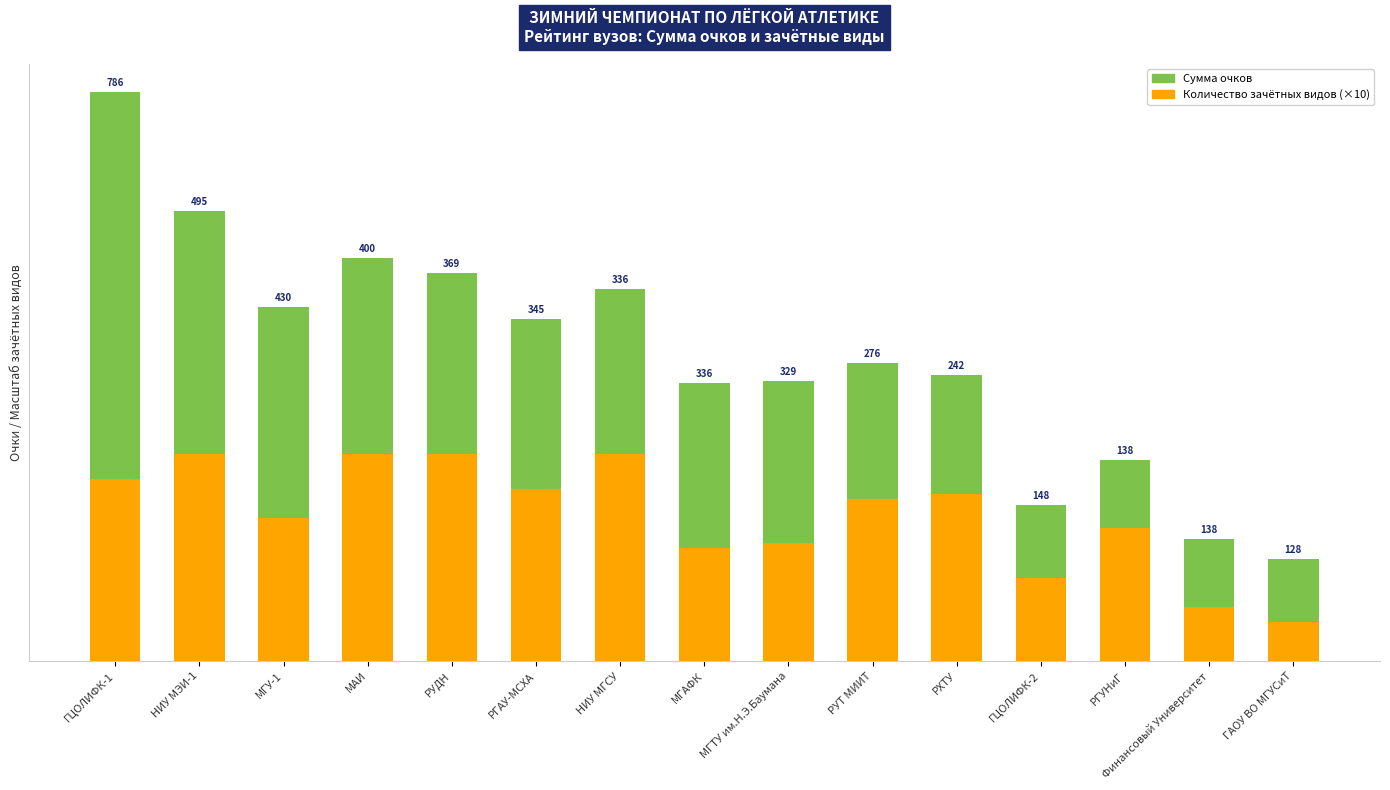

At which category is the sum across all series the highest?

ГЦОЛИФК-1